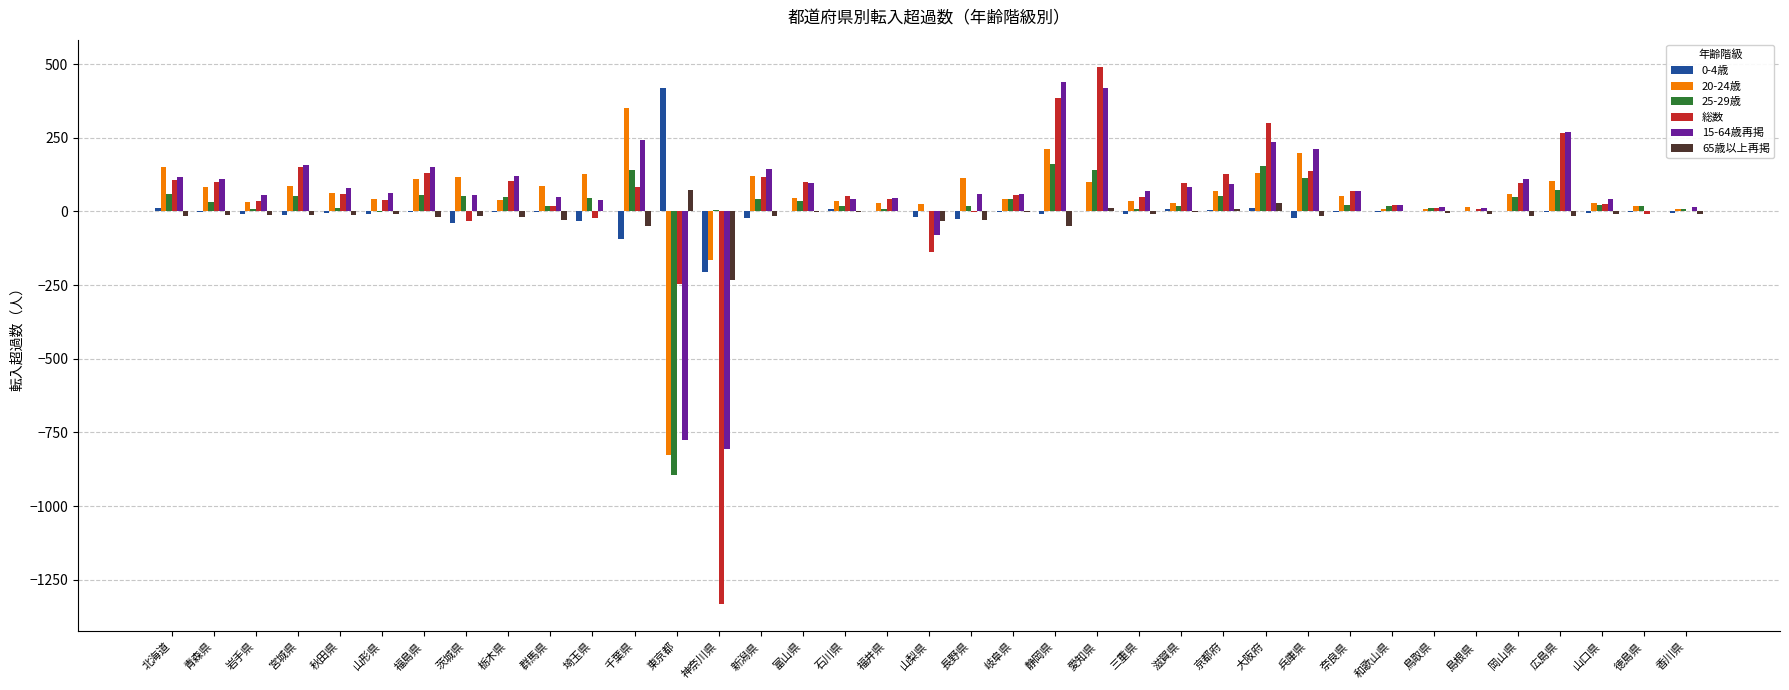

The value of 総数 at 奈良県 is 69. True or false?

True